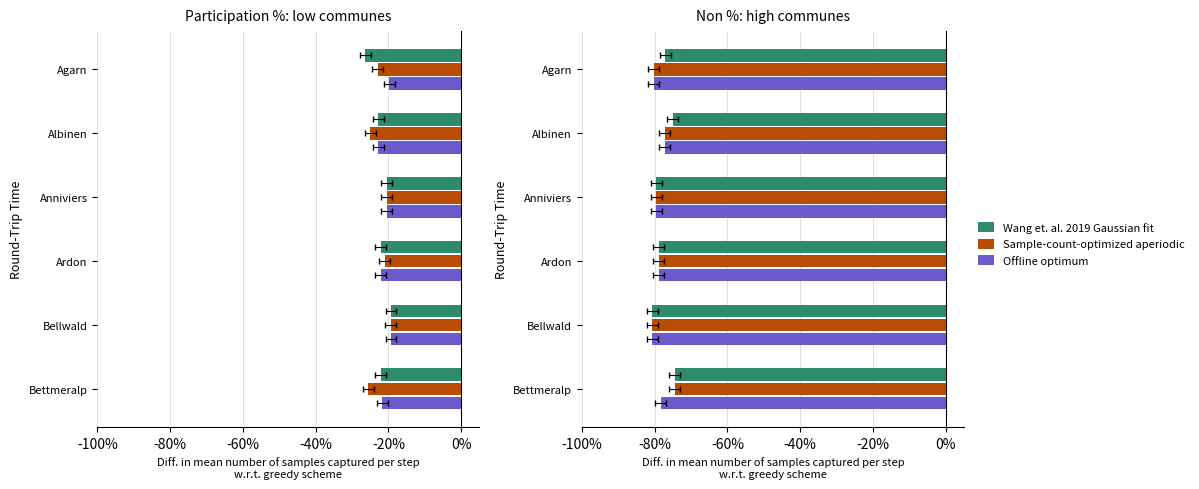

How many bars are there in total?

18